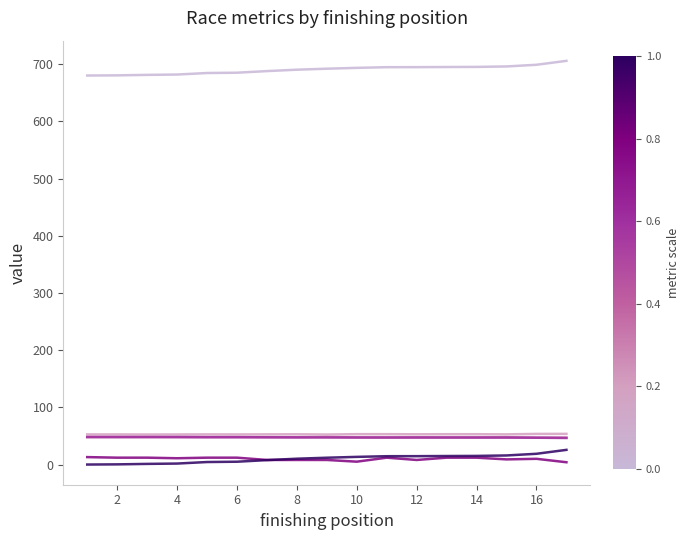

Is this an area chart (filled region under the line)?

No